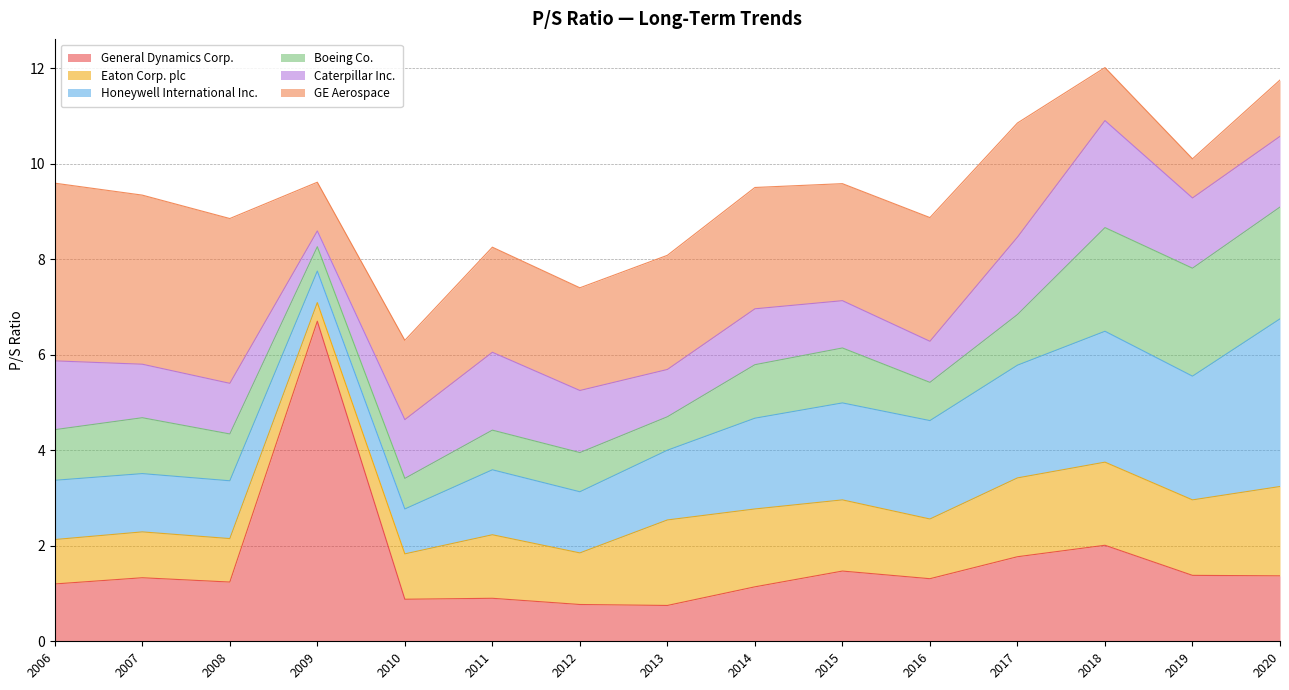

What is the approximate value of General Dynamics Corp. at 2013-02-08?

0.8